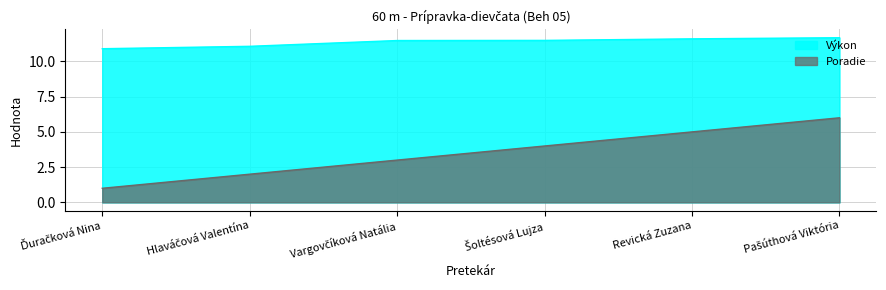

The value of Poradie at Vargovčíková Natália is 4.2. True or false?

False